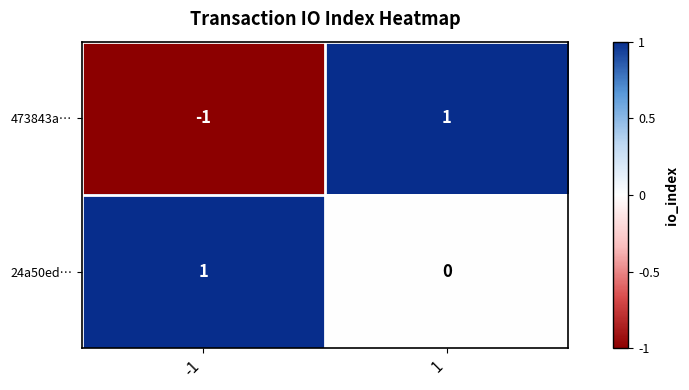

Which series changed the most between -1 and 1?

473843a…